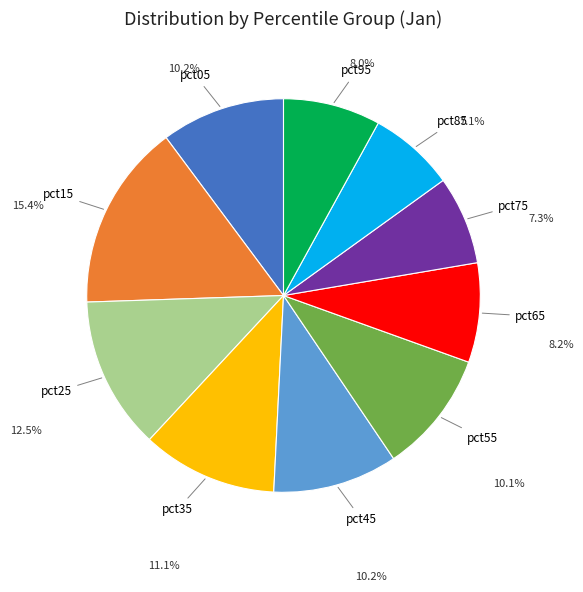

Is there a majority slice in this chart?

No